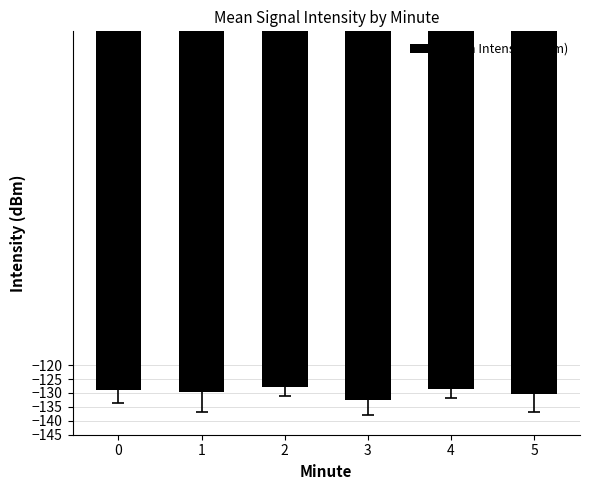

The value at 5 is -35.5. True or false?

False